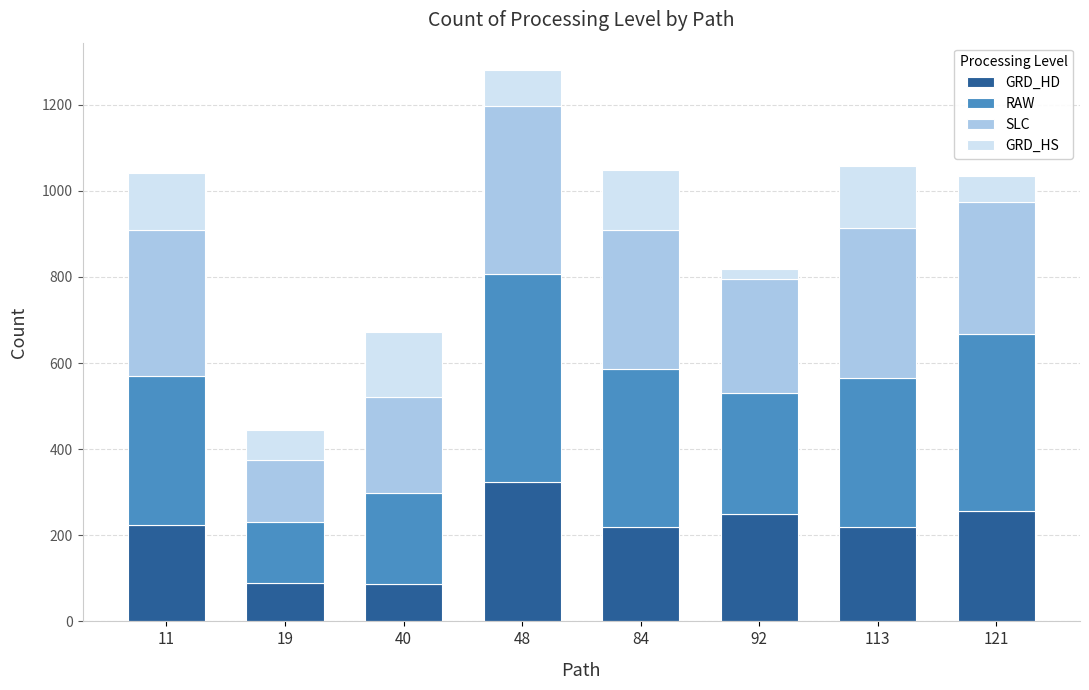

At which label does GRD_HD reach its peak?

48